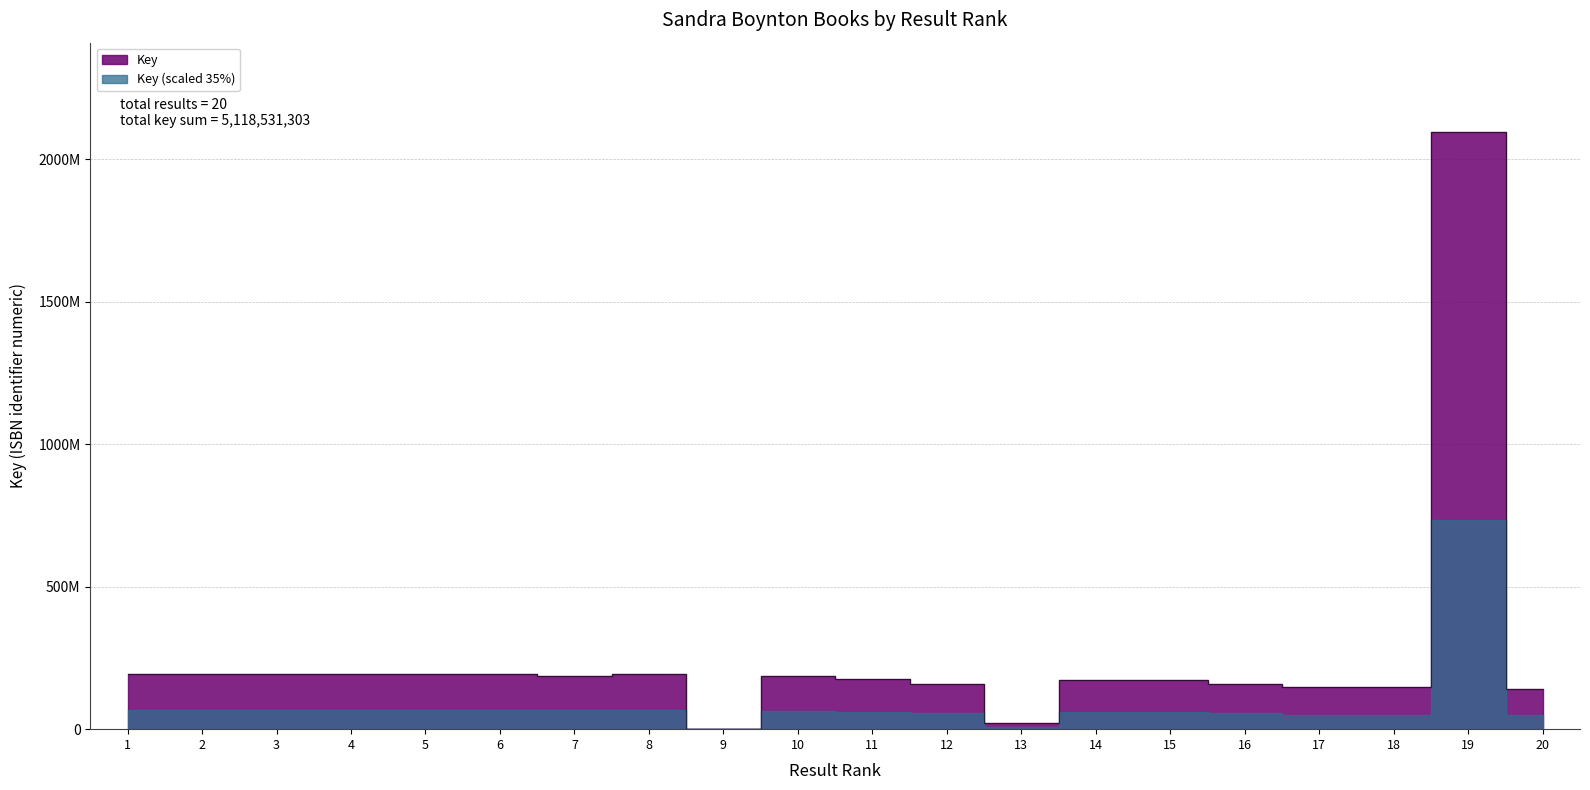

Rank the categories by value from lowest to highest.

9, 13, 20, 17, 18, 16, 12, 14, 15, 11, 10, 7, 8, 1, 6, 3, 4, 2, 5, 19